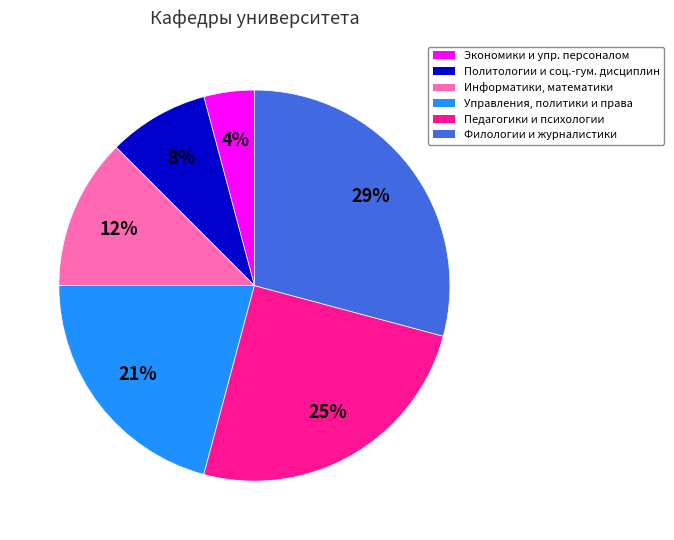

How many slices are in this pie chart?

6